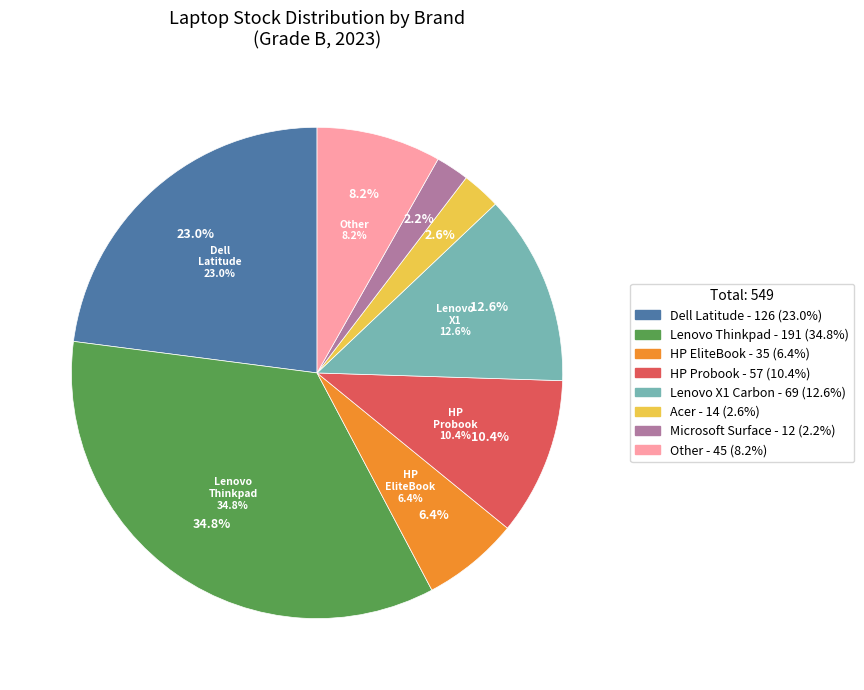

To the nearest percent, what percentage of the pie is Acer?

3%